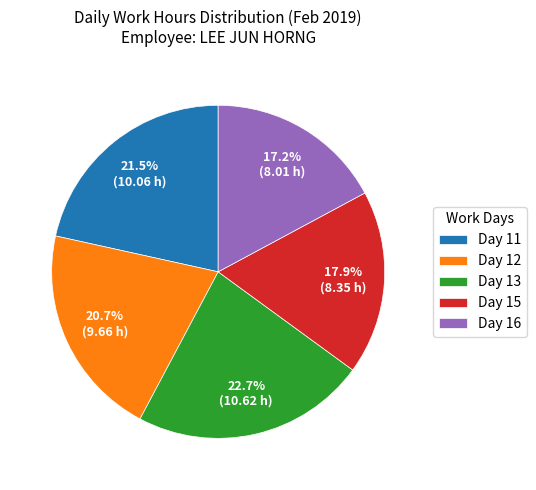

To the nearest percent, what is the difference between the largest and smallest slice percentages?

6%